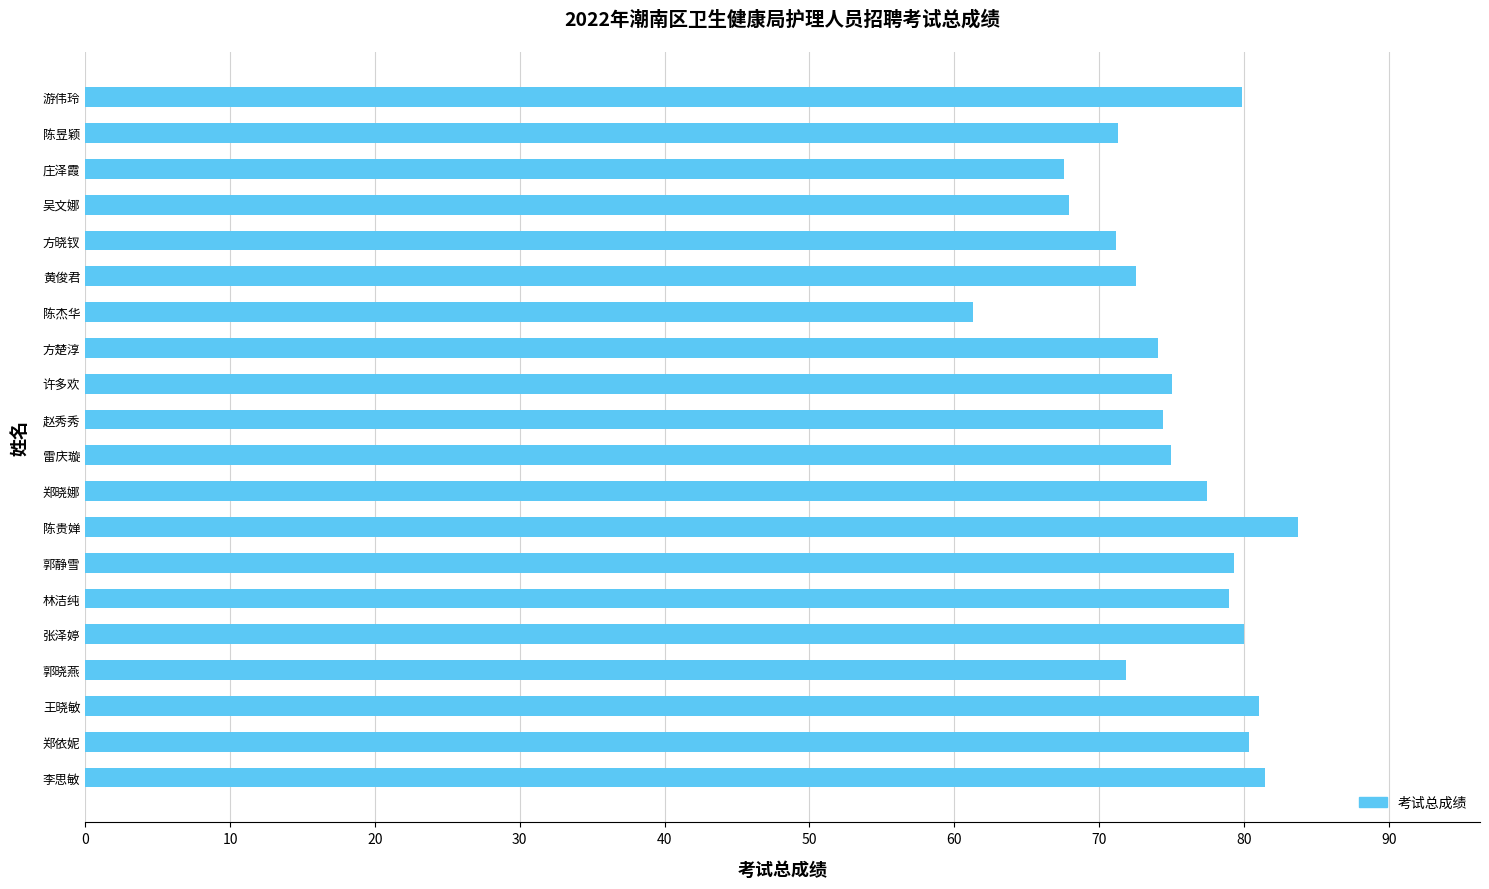

True or false: the data shows 75.0 at 雷庆璇.

True